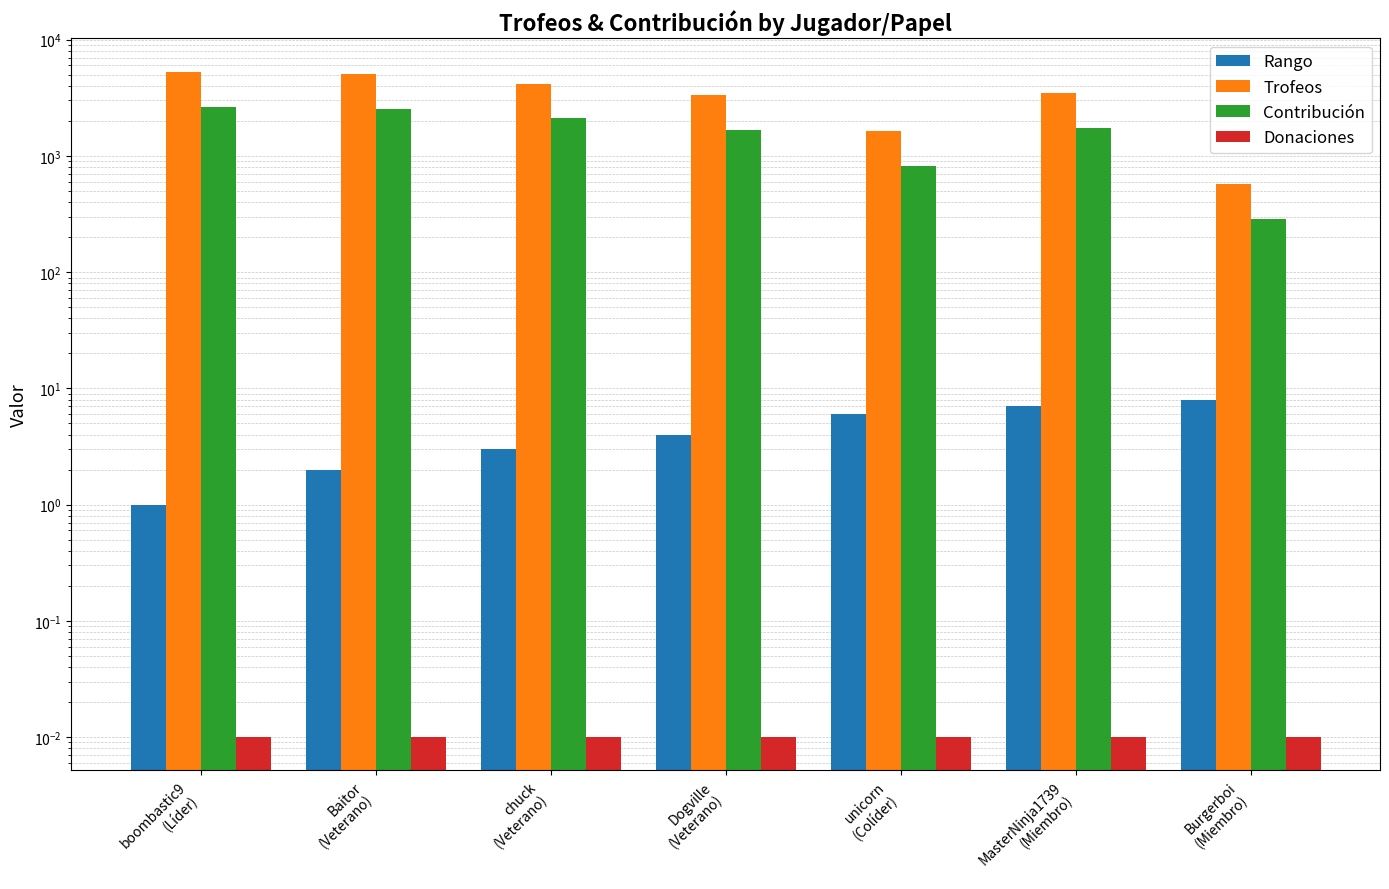

Reading left to right, list all the values displayed in this chart.

Rango: boombastic9
(Líder)=1.0	Baitor
(Veterano)=2.0	chuck
(Veterano)=3.0	Dogville
(Veterano)=4.0	unicorn
(Colíder)=6.0	MasterNinja1739
(Miembro)=7.0	Burgerboi
(Miembro)=8.0
Trofeos: boombastic9
(Líder)=5322.0	Baitor
(Veterano)=5043.0	chuck
(Veterano)=4200.0	Dogville
(Veterano)=3361.0	unicorn
(Colíder)=1645.0	MasterNinja1739
(Miembro)=3471.0	Burgerboi
(Miembro)=576.0
Contribución: boombastic9
(Líder)=2661.0	Baitor
(Veterano)=2521.0	chuck
(Veterano)=2100.0	Dogville
(Veterano)=1680.0	unicorn
(Colíder)=822.0	MasterNinja1739
(Miembro)=1735.0	Burgerboi
(Miembro)=288.0
Donaciones: boombastic9
(Líder)=0.0	Baitor
(Veterano)=0.0	chuck
(Veterano)=0.0	Dogville
(Veterano)=0.0	unicorn
(Colíder)=0.0	MasterNinja1739
(Miembro)=0.0	Burgerboi
(Miembro)=0.0